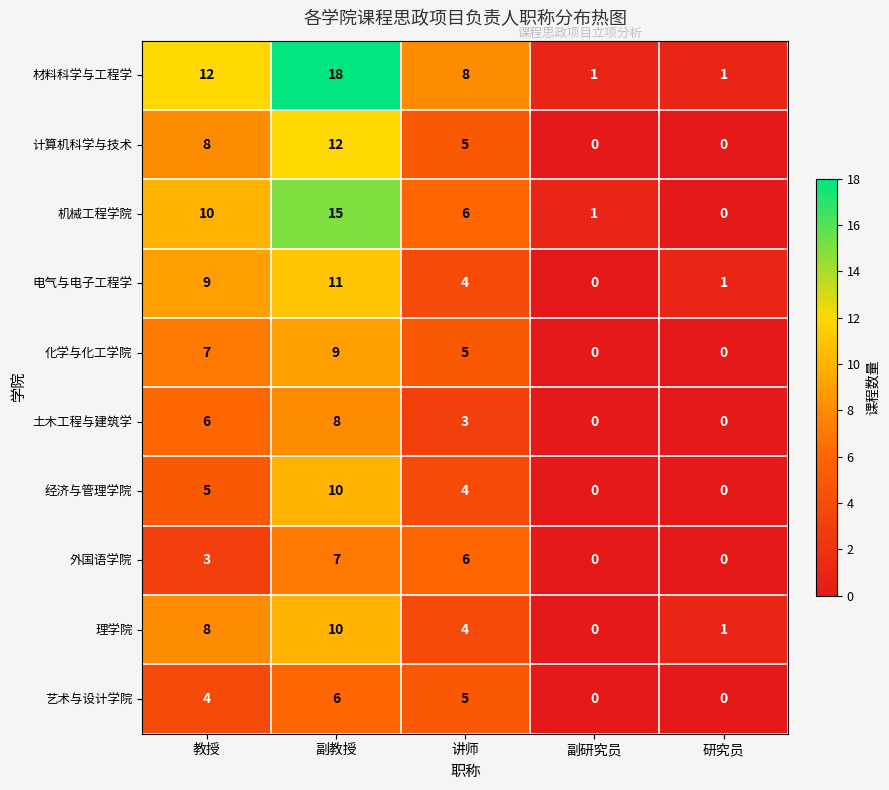

How many series are shown in this chart?

10